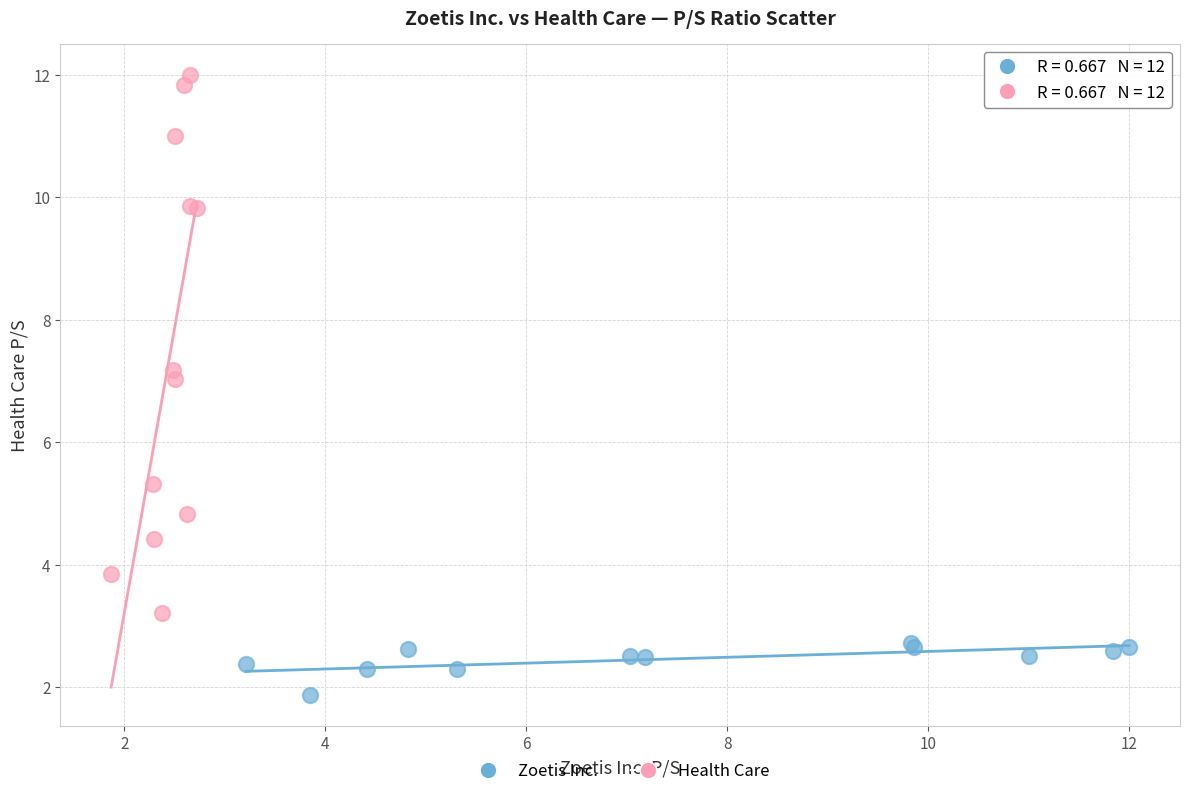

Which series contains the highest Y value?

Health Care